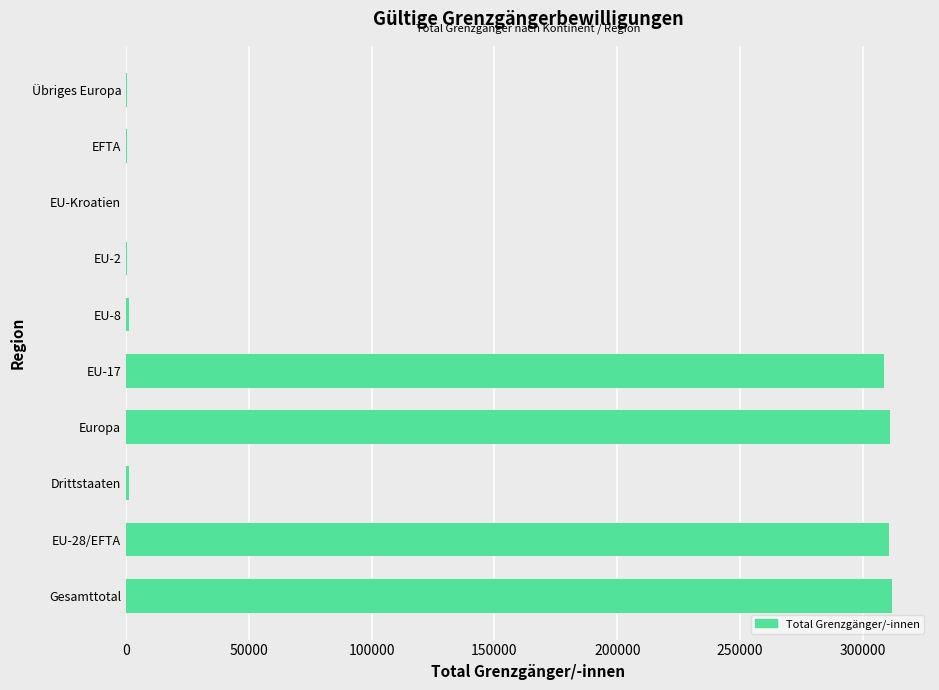

What is the greatest value displayed?

311738